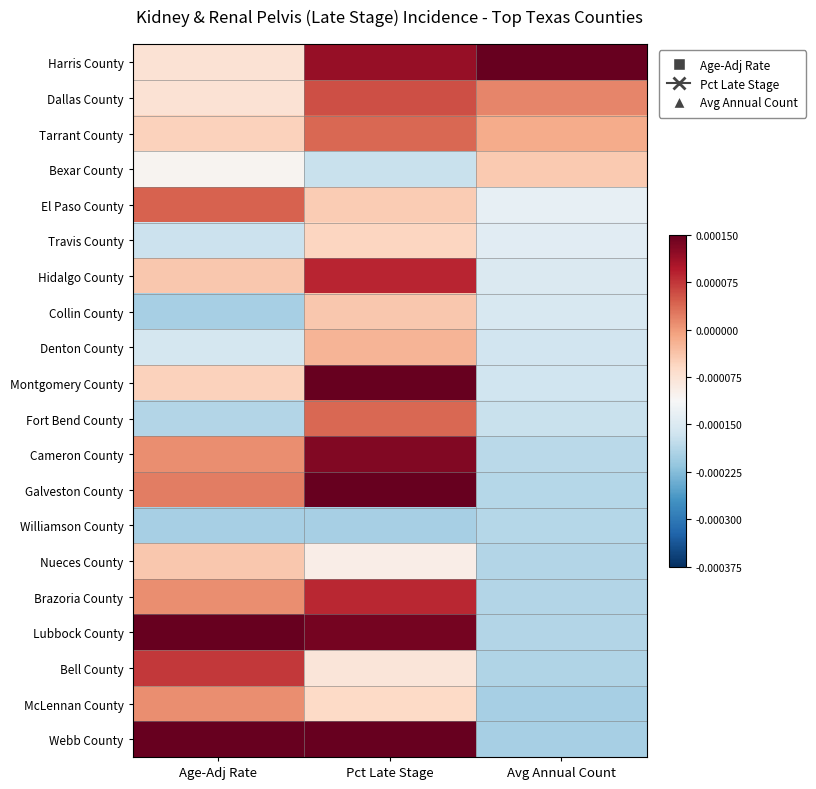

At which category is the sum across all series the highest?

Pct Late Stage